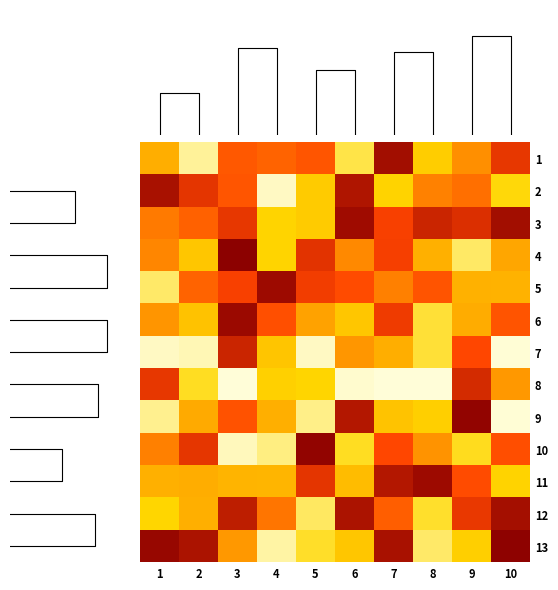

At which category is the sum across all series the highest?

3